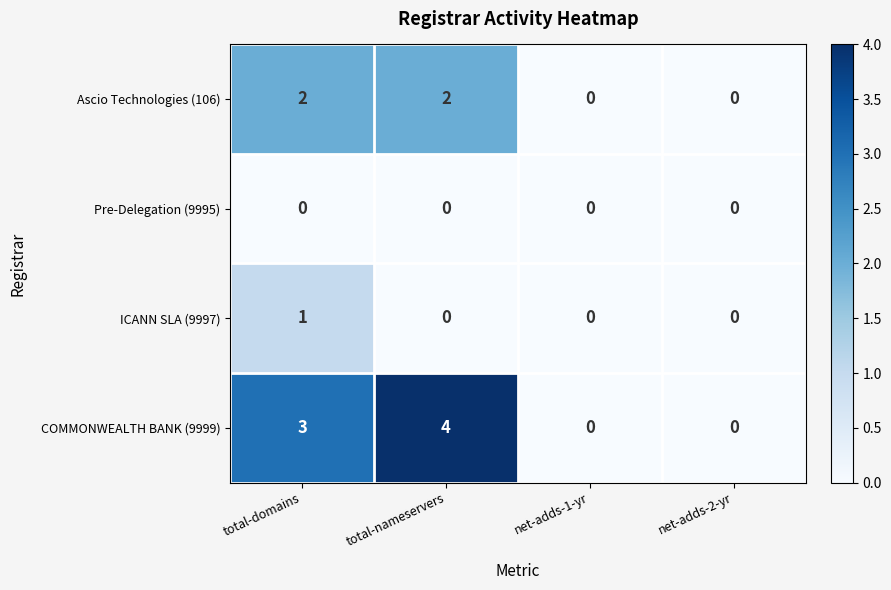

Which series has the largest total across all categories?

COMMONWEALTH BANK (9999)